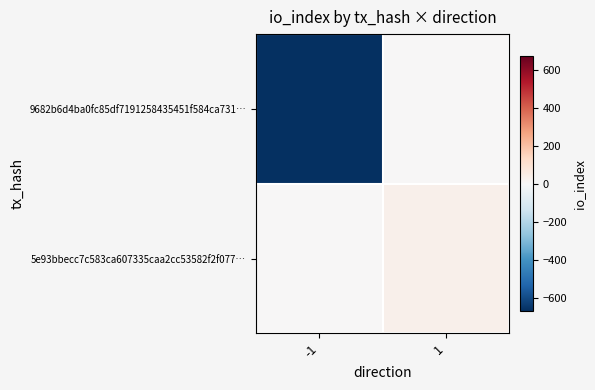

Rank the series by their maximum value, from highest to lowest.

5e93bbecc7c583ca607335caa2cc53582f2f077…, 9682b6d4ba0fc85df7191258435451f584ca731…